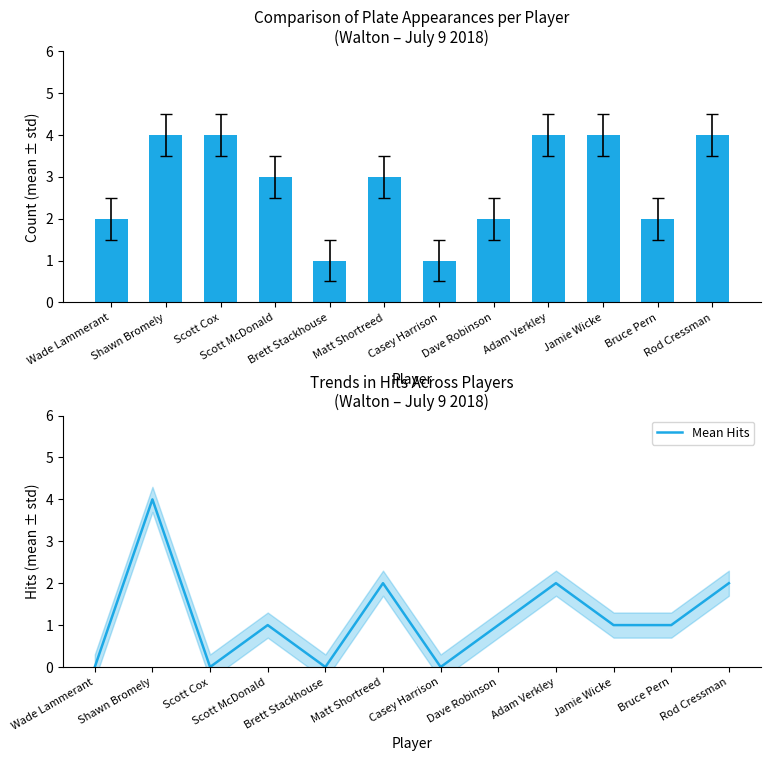

At which label is Plate Appearances closest to 2?

Wade Lammerant